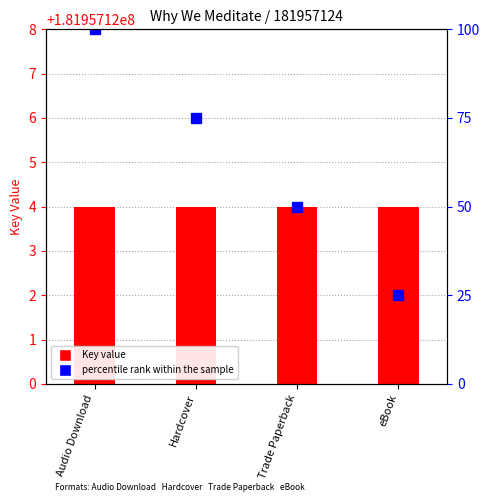

At which category is the sum across all series the highest?

Audio Download